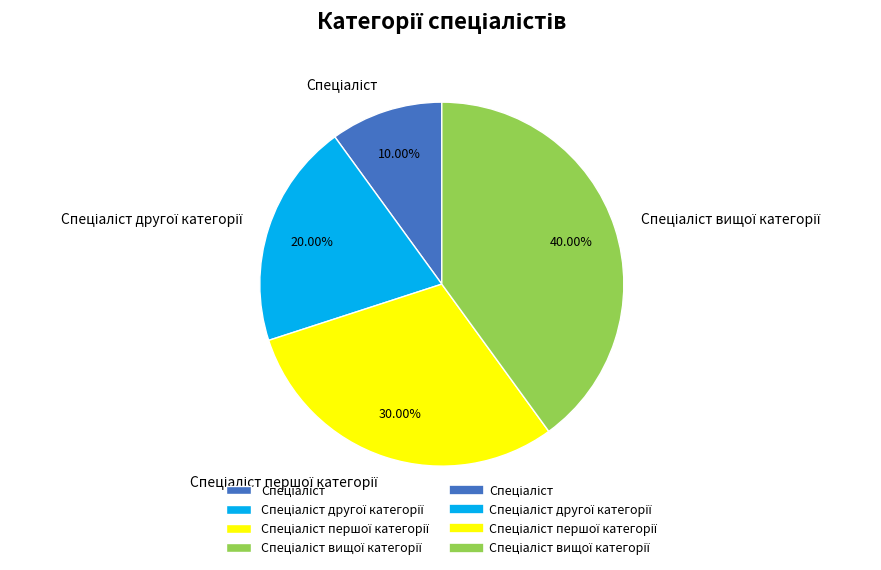

Is there any slice that represents more than half of the pie?

No